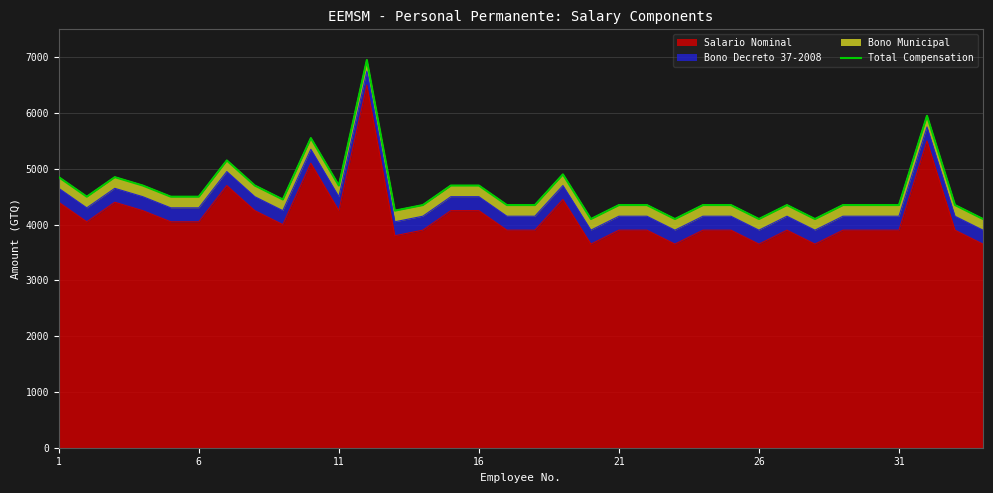

What is the maximum value for Salario Nominal?

6500